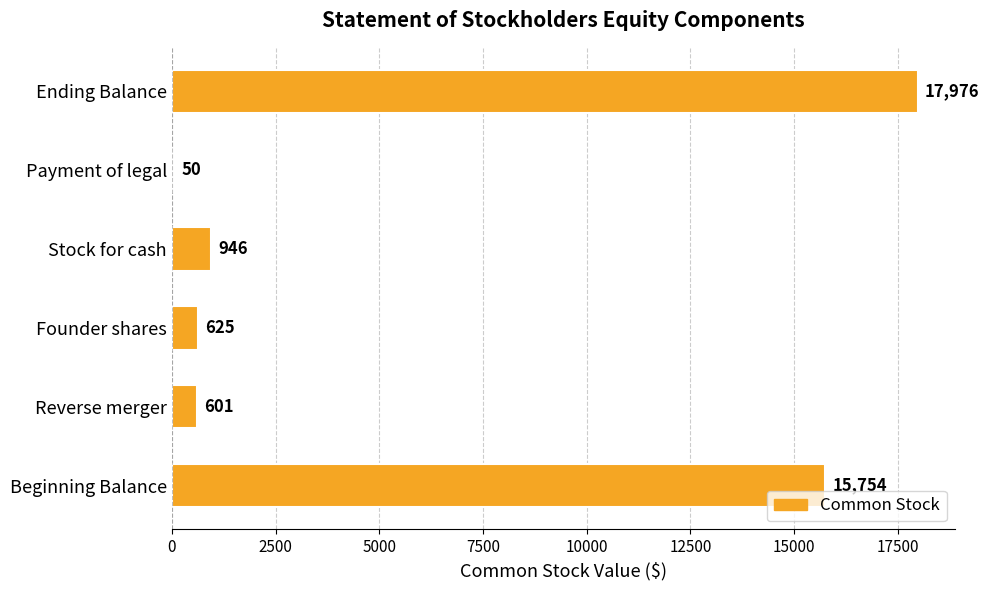

Where is the data nearest to the value 9013?

Beginning Balance